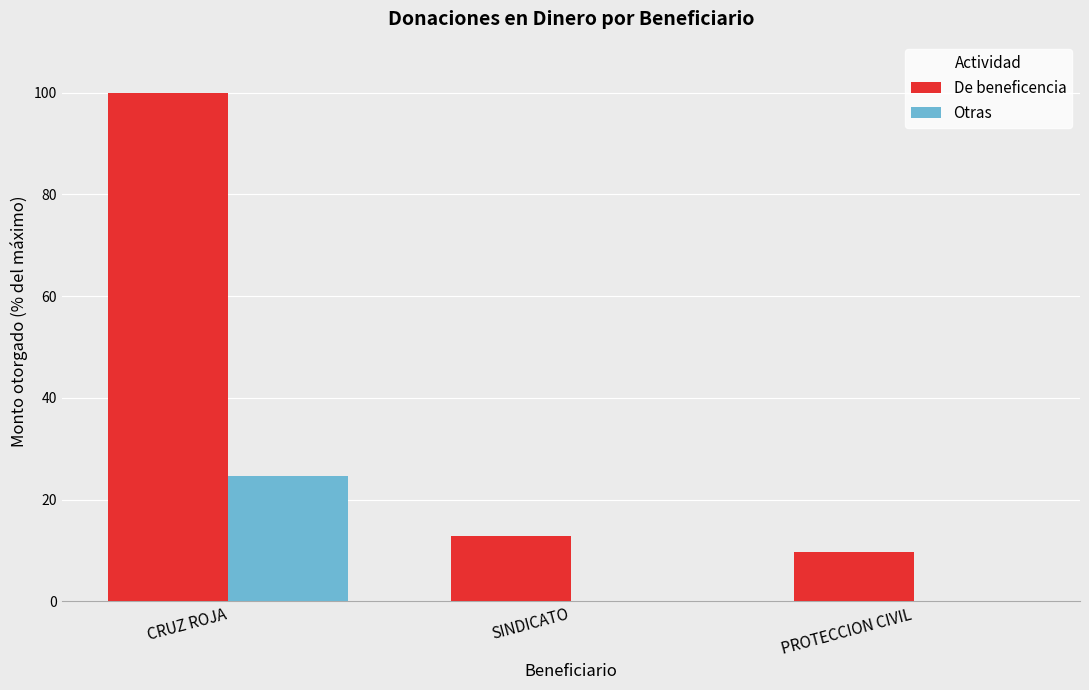

Count the number of data series in this chart.

2